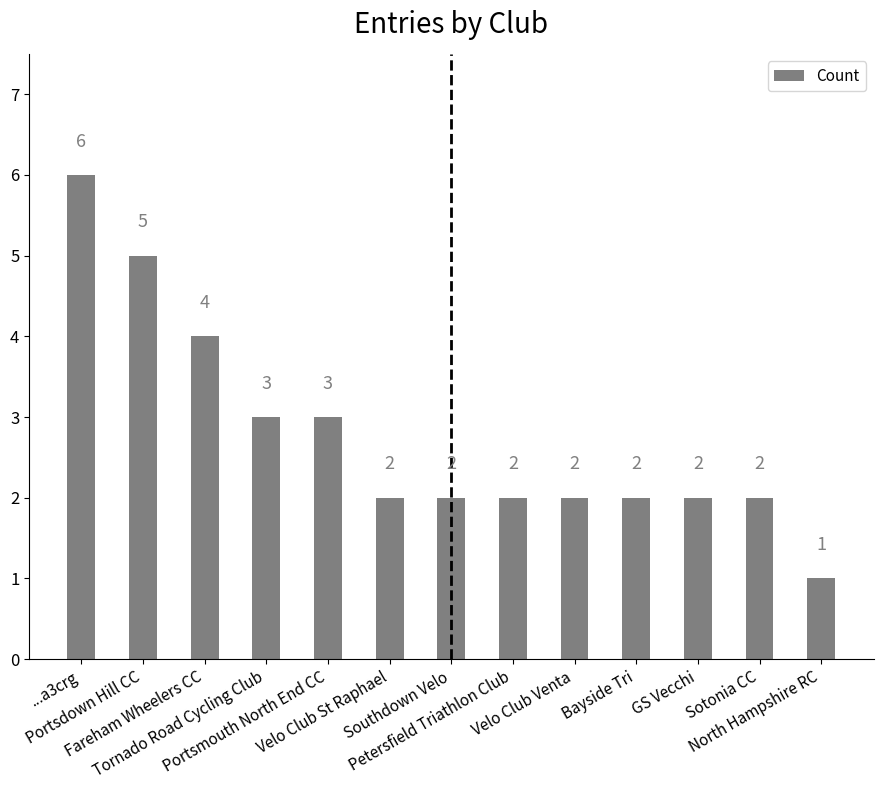

What is the label of the 7th bar from the left?

Southdown Velo